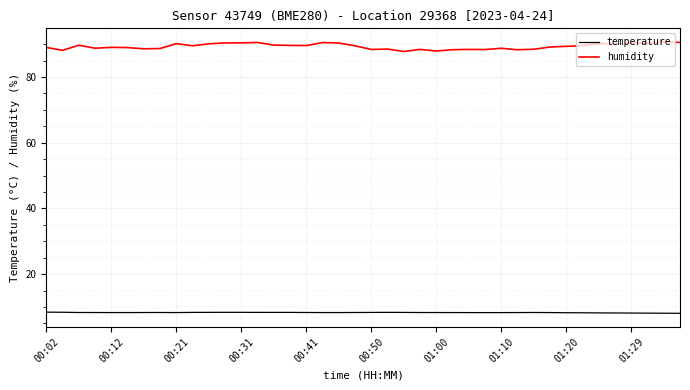

True or false: temperature and humidity cross at least once.

False